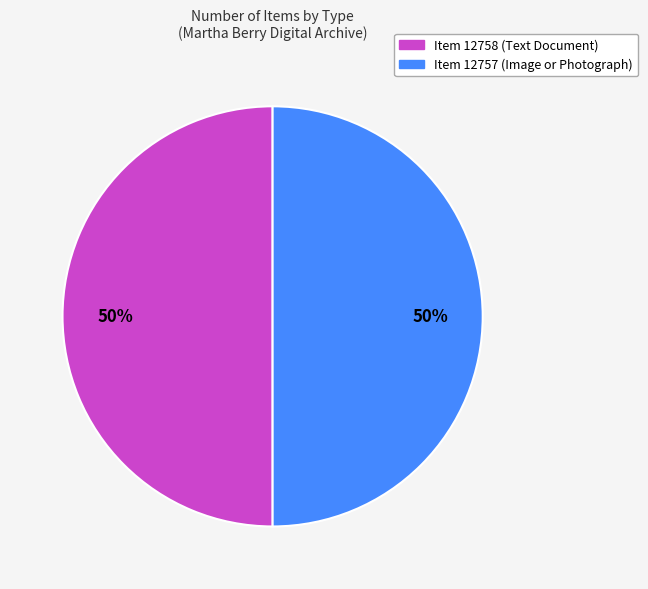

How many slices are in this pie chart?

2